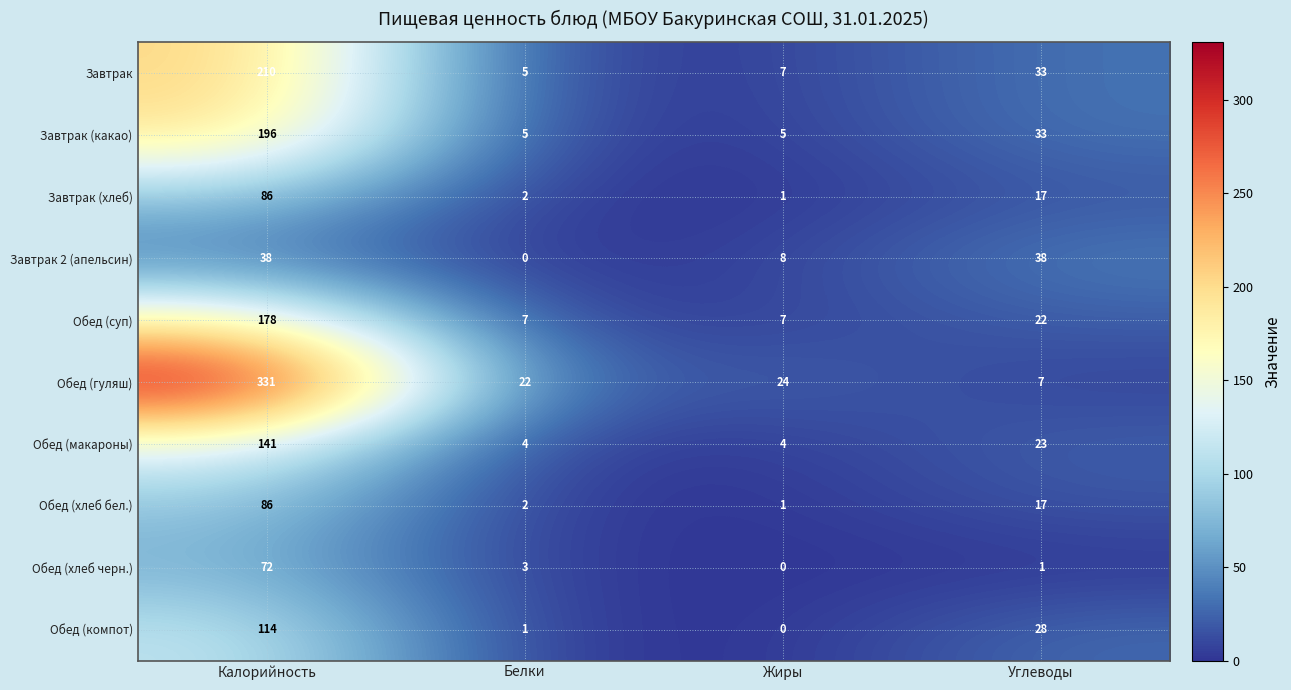

What is the sum of all Обед (хлеб бел.) values?

106